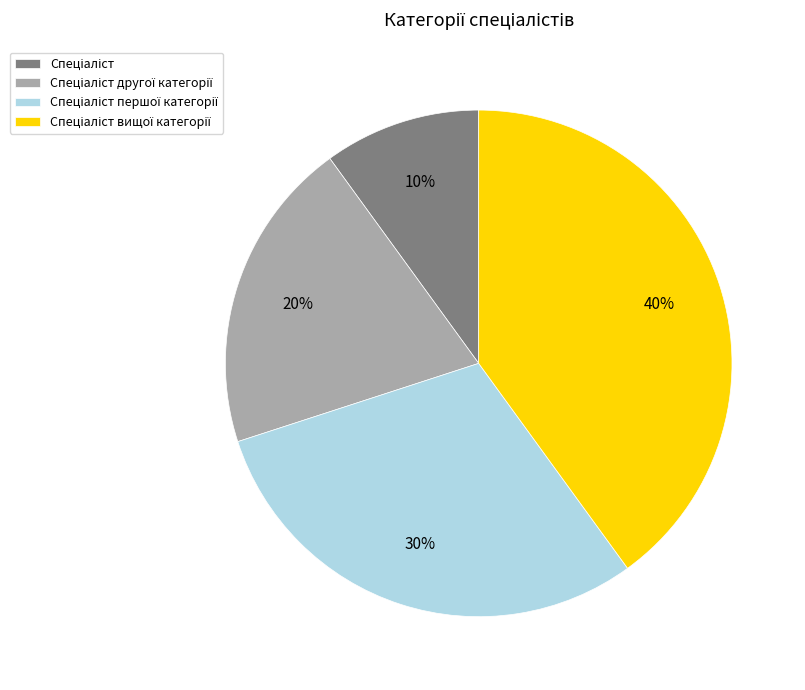

Is there any slice that represents more than half of the pie?

No